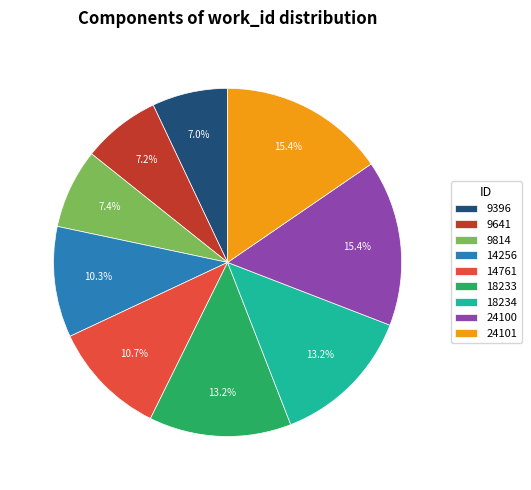

The 14761 slice represents 11% of the pie. True or false?

True